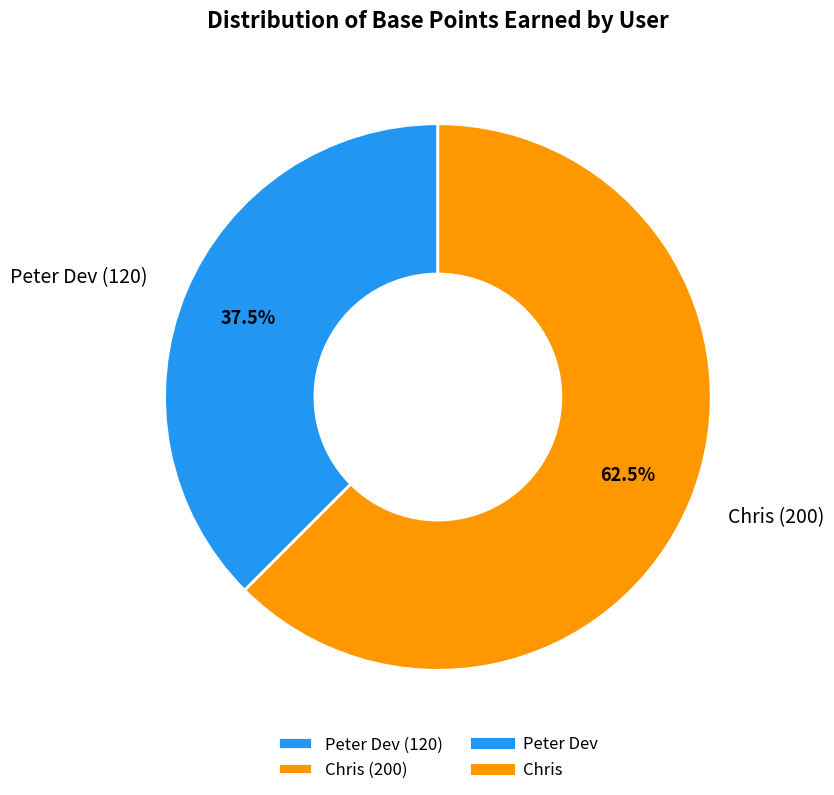

Combined, do Chris (200) and Peter Dev (120) account for over 50%?

Yes